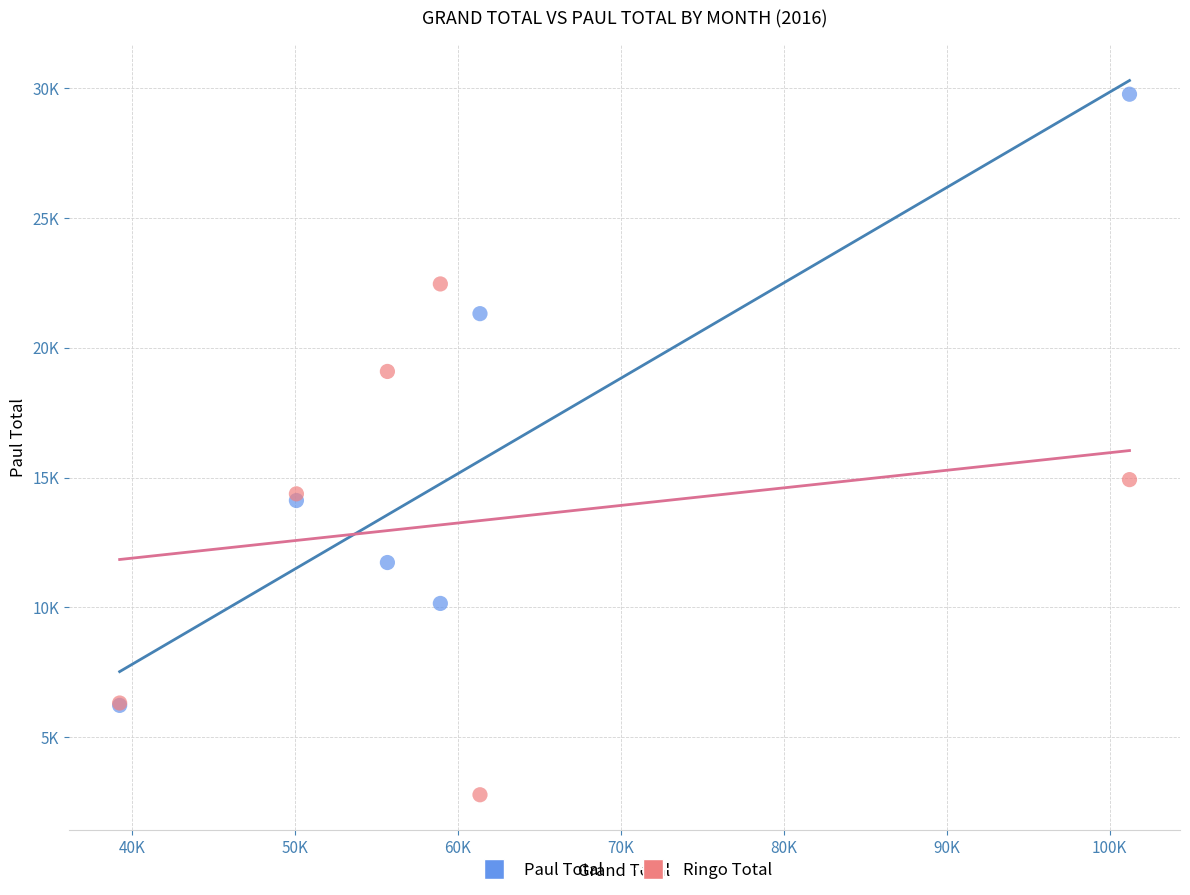

Which series contains the highest Y value?

Paul Total